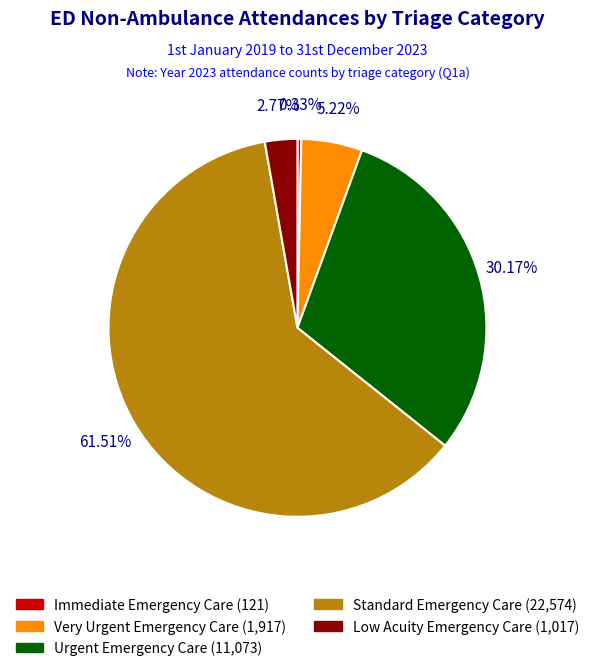

To the nearest percent, what is the average slice percentage?

20%